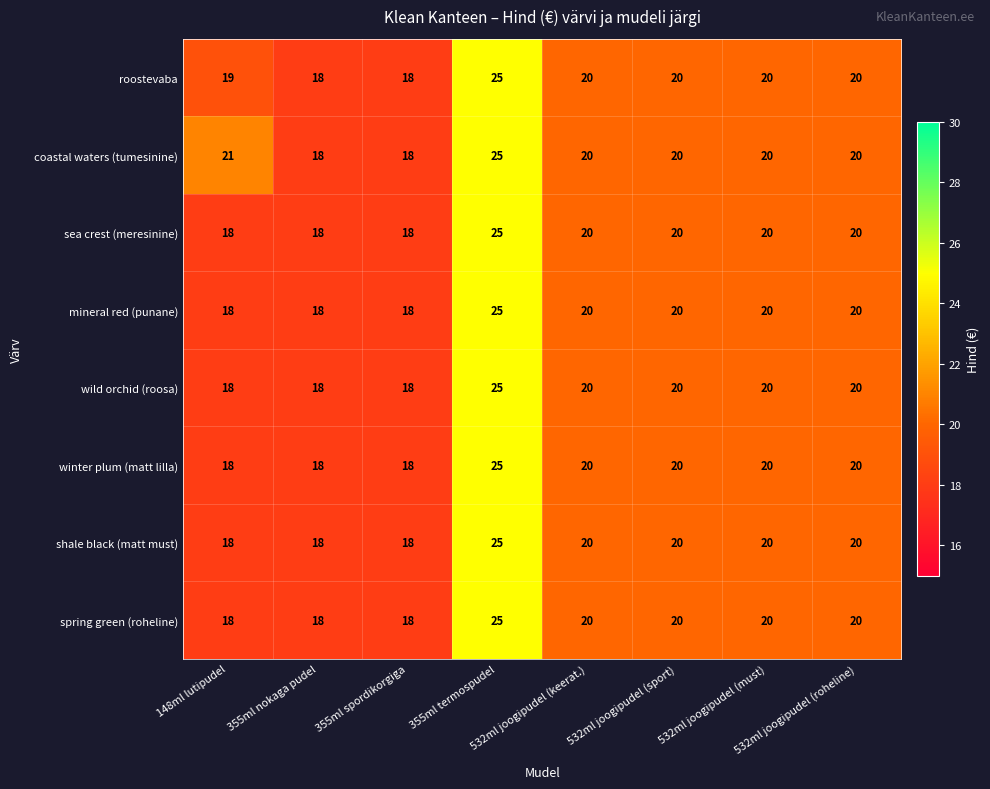

What is the difference between the maximum and minimum values in the spring green (roheline) series?

7